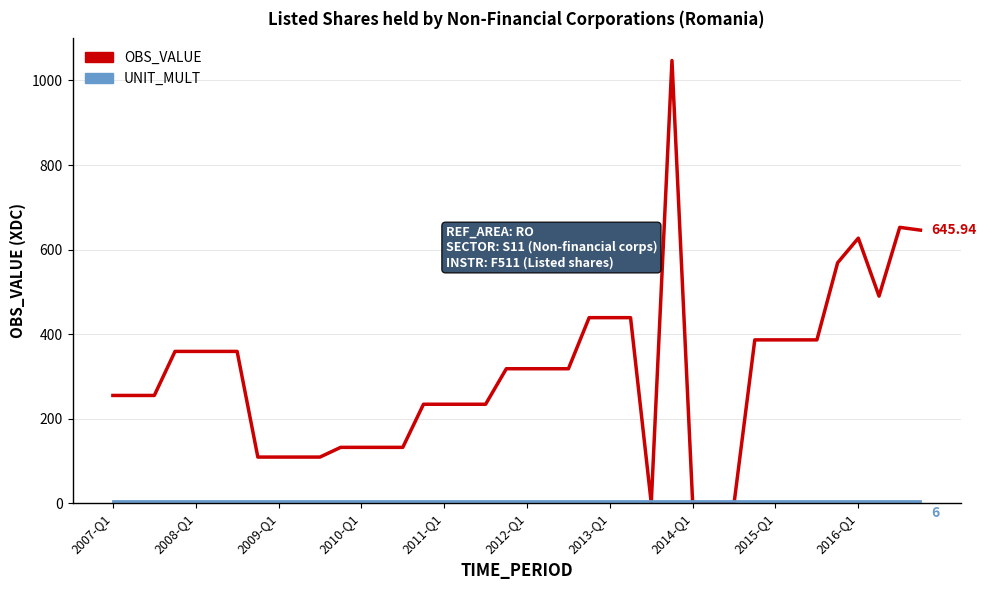

Which series has the largest total across all categories?

OBS_VALUE